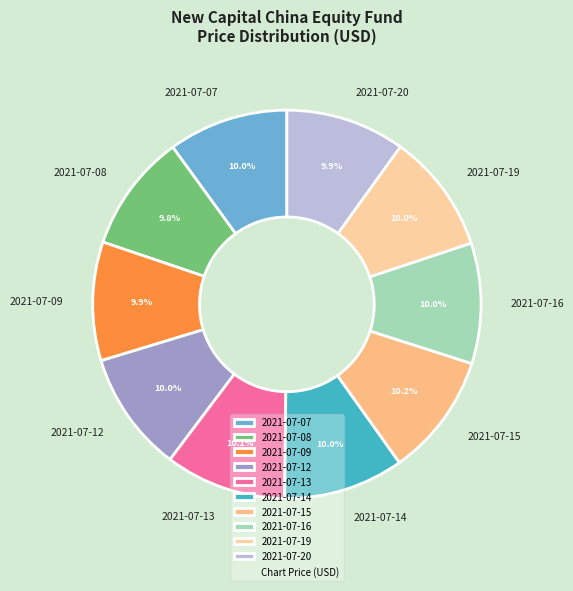

Is there any slice that represents more than half of the pie?

No